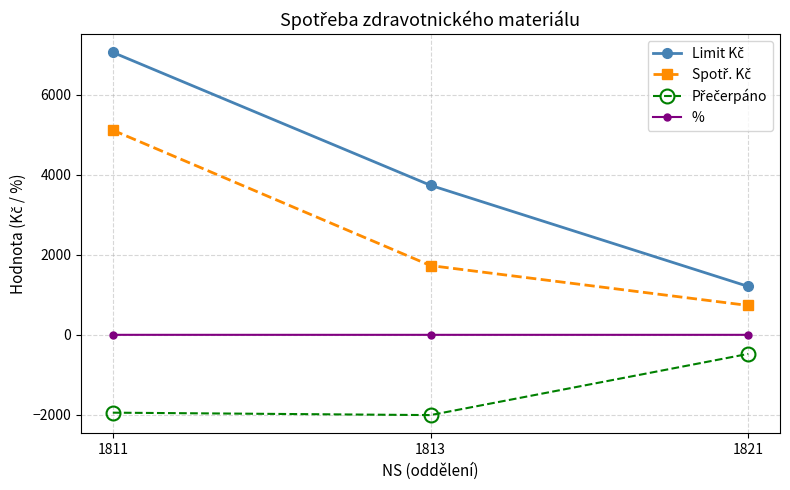

What is the average value of the % series?

0.6